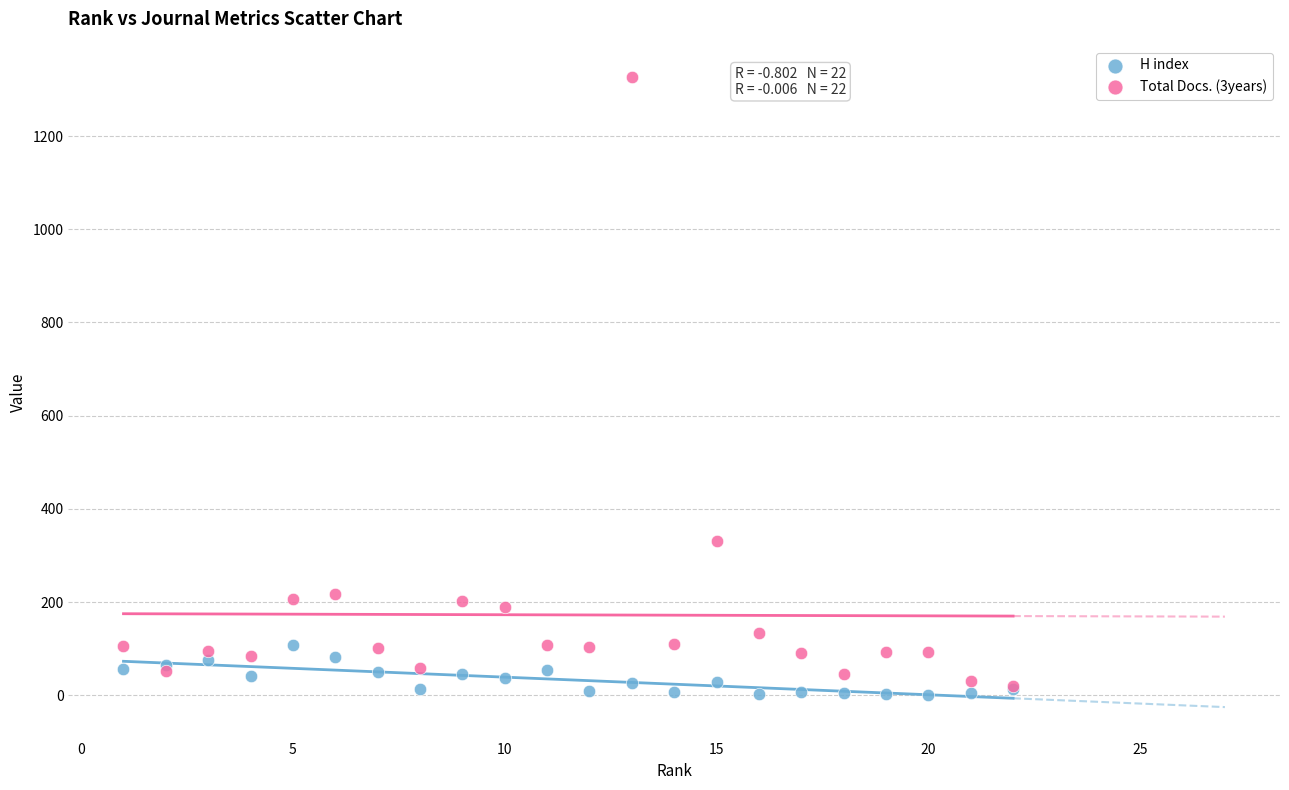

Across all series, what Y value is closest to 663?

331